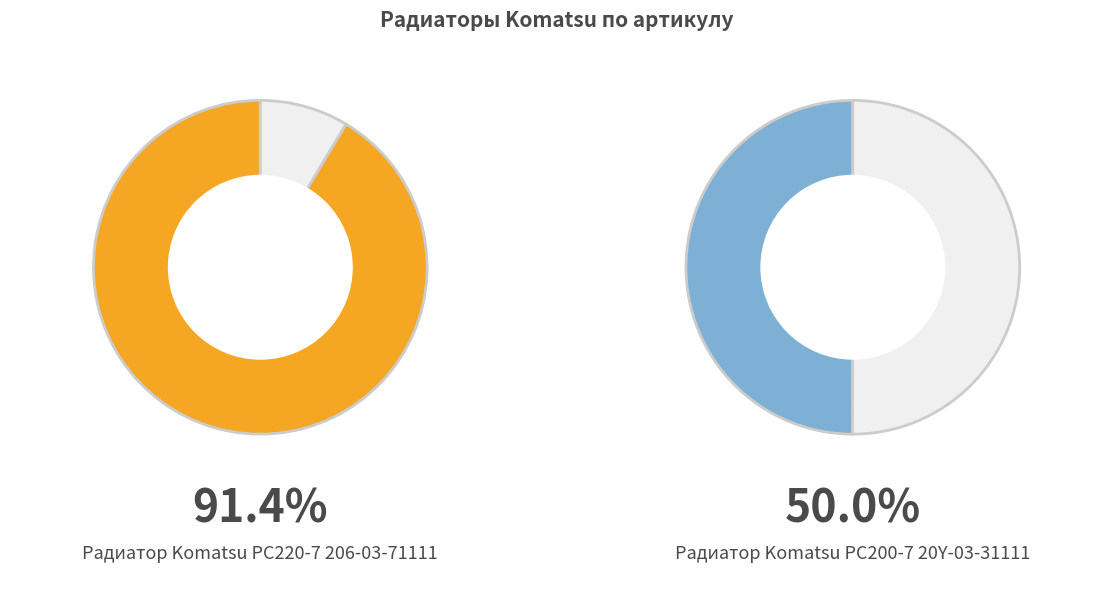

What is the largest slice in the pie chart?

Радиатор Komatsu PC220-7 206-03-71111